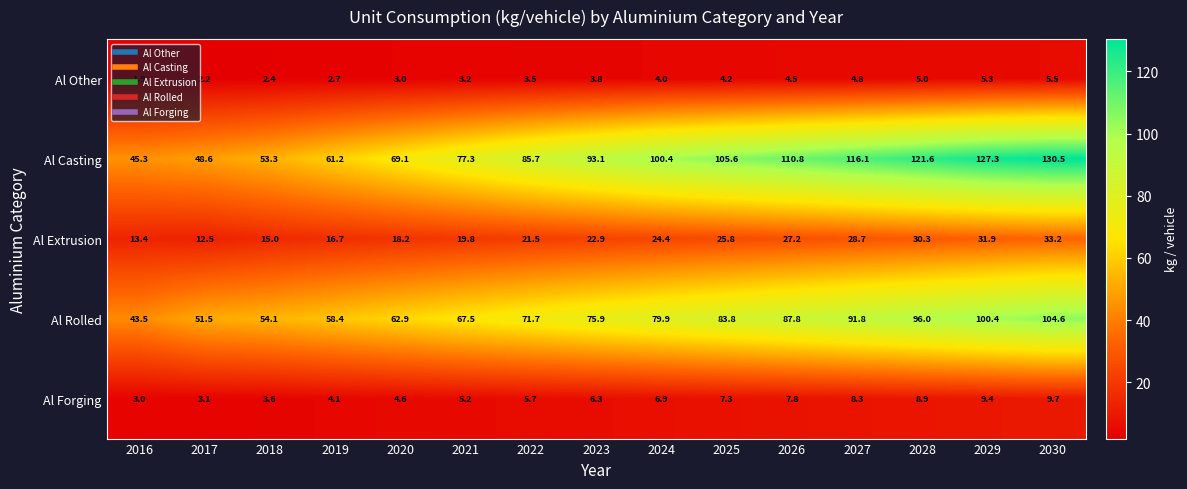

At which category does the chart reach its peak across all series?

2030